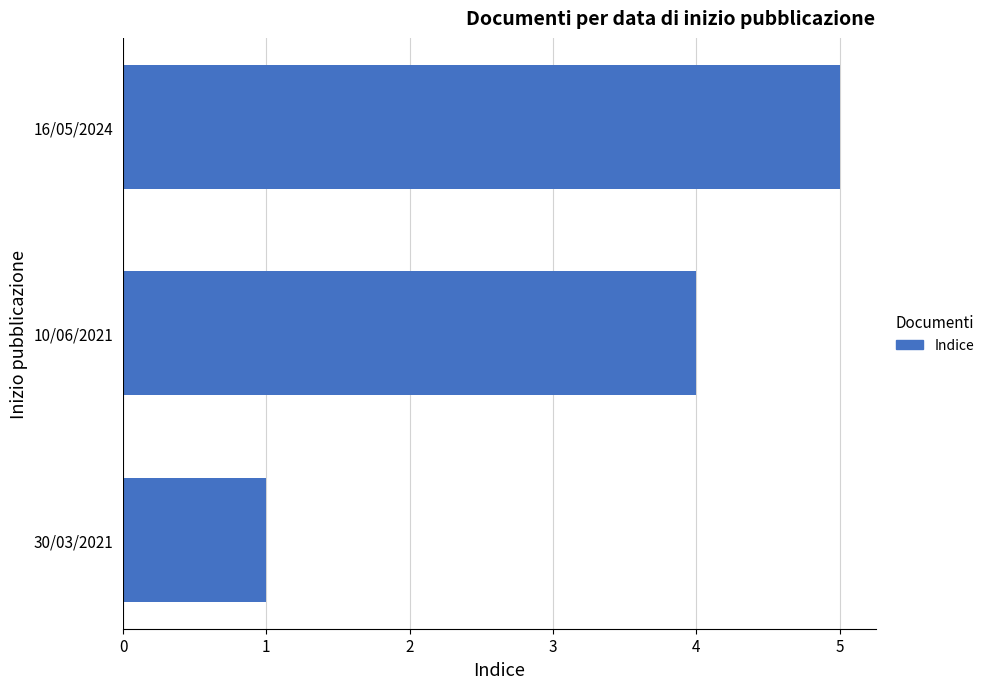

Are the bars horizontal?

Yes